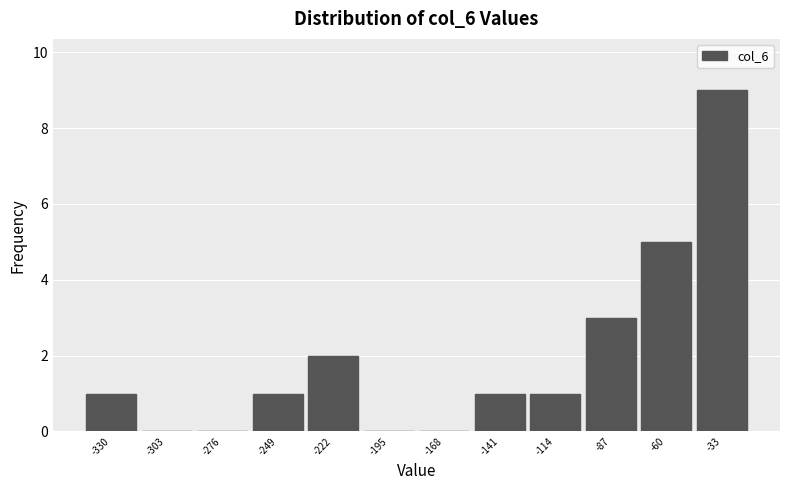

Reading left to right, list all the values displayed in this chart.

-330=1	-303=0	-276=0	-249=1	-222=2	-195=0	-168=0	-141=1	-114=1	-87=3	-60=5	-33=9